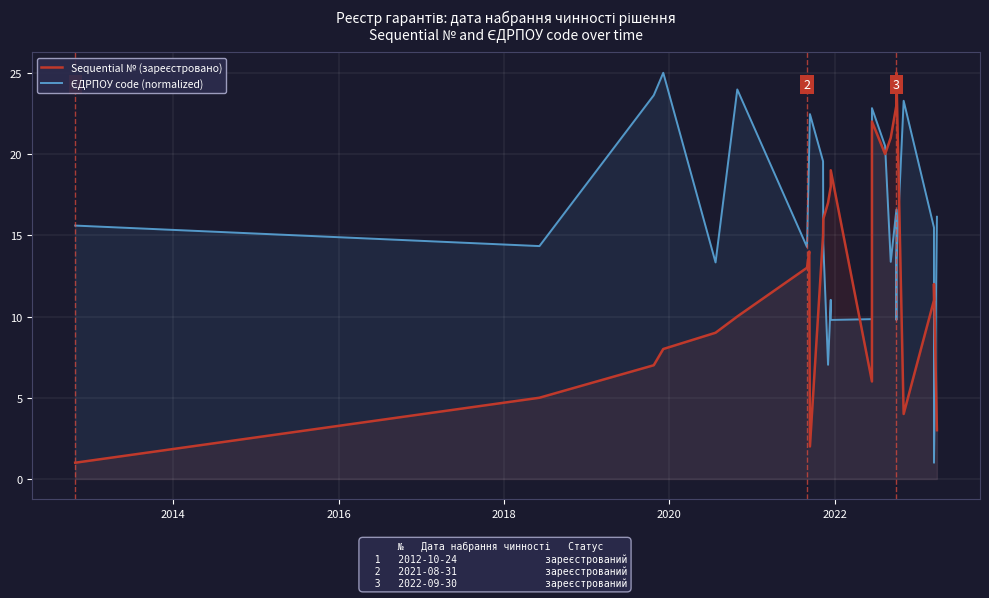

What are all the series names shown in the legend?

Sequential № (зареєстровано), ЄДРПОУ code (normalized)